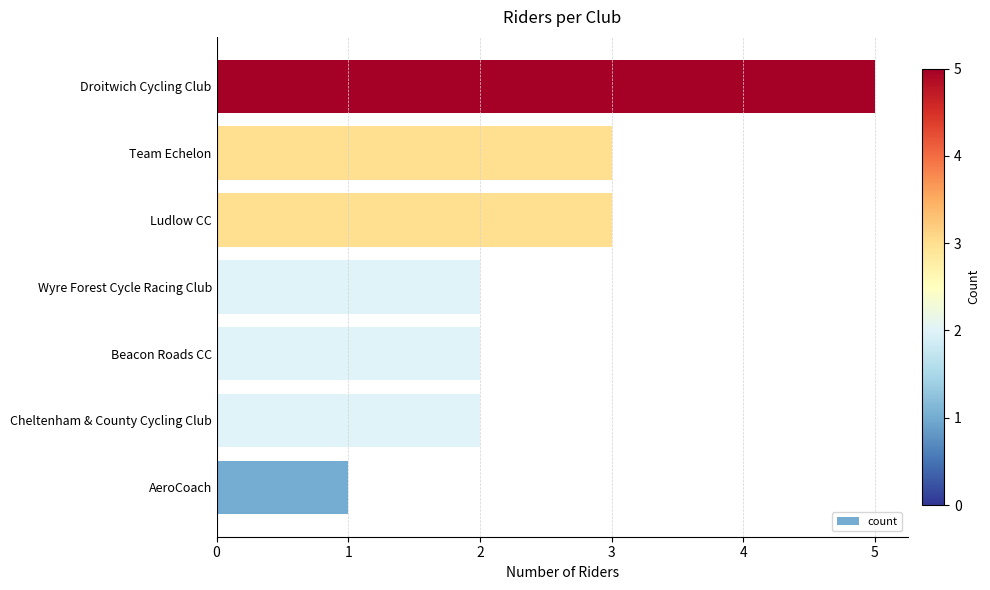

What is the difference between the maximum and second lowest values?

3